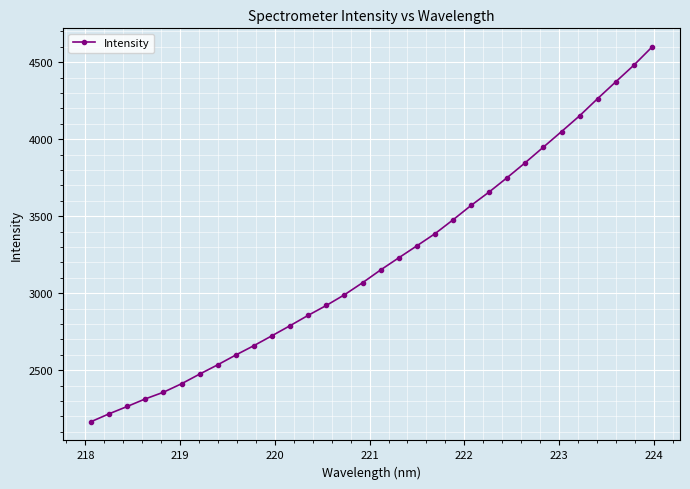

True or false: the data has more than 2 interior local peaks.

False